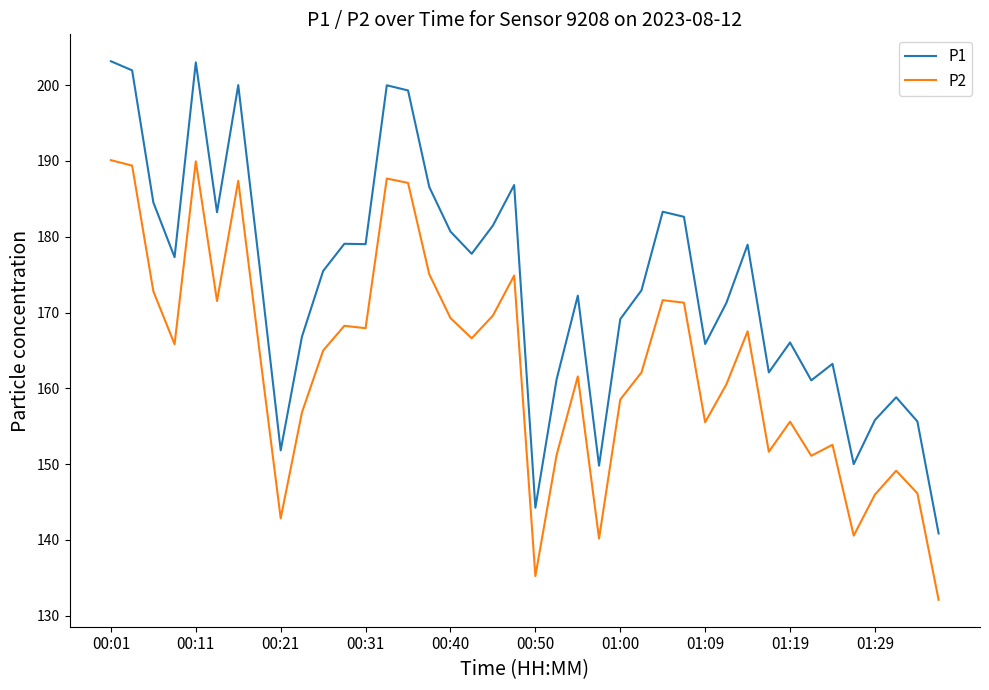

True or false: P1 and P2 intersect in this chart.

False